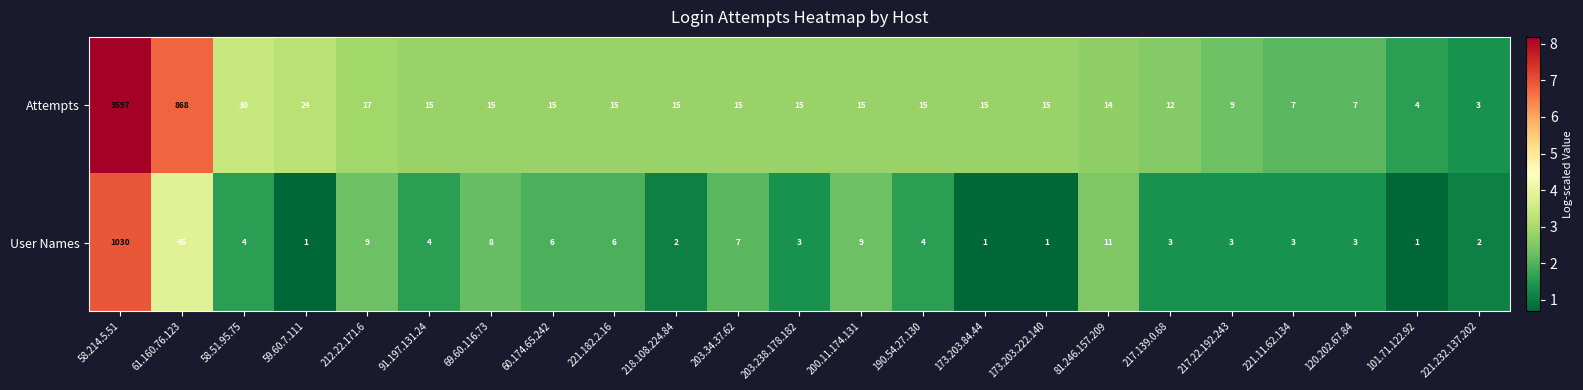

At which category is the sum across all series the highest?

58.214.5.51